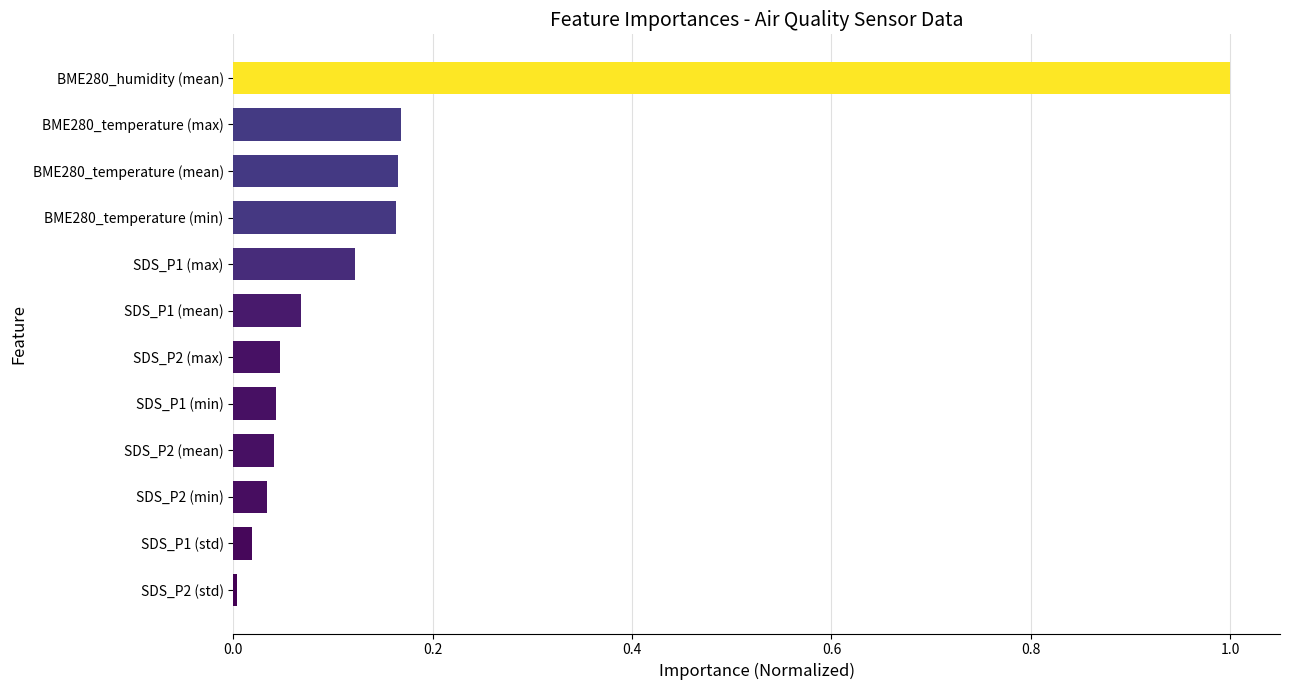

The chart shows a value of 0.0 at SDS_P1 (min). True or false?

True